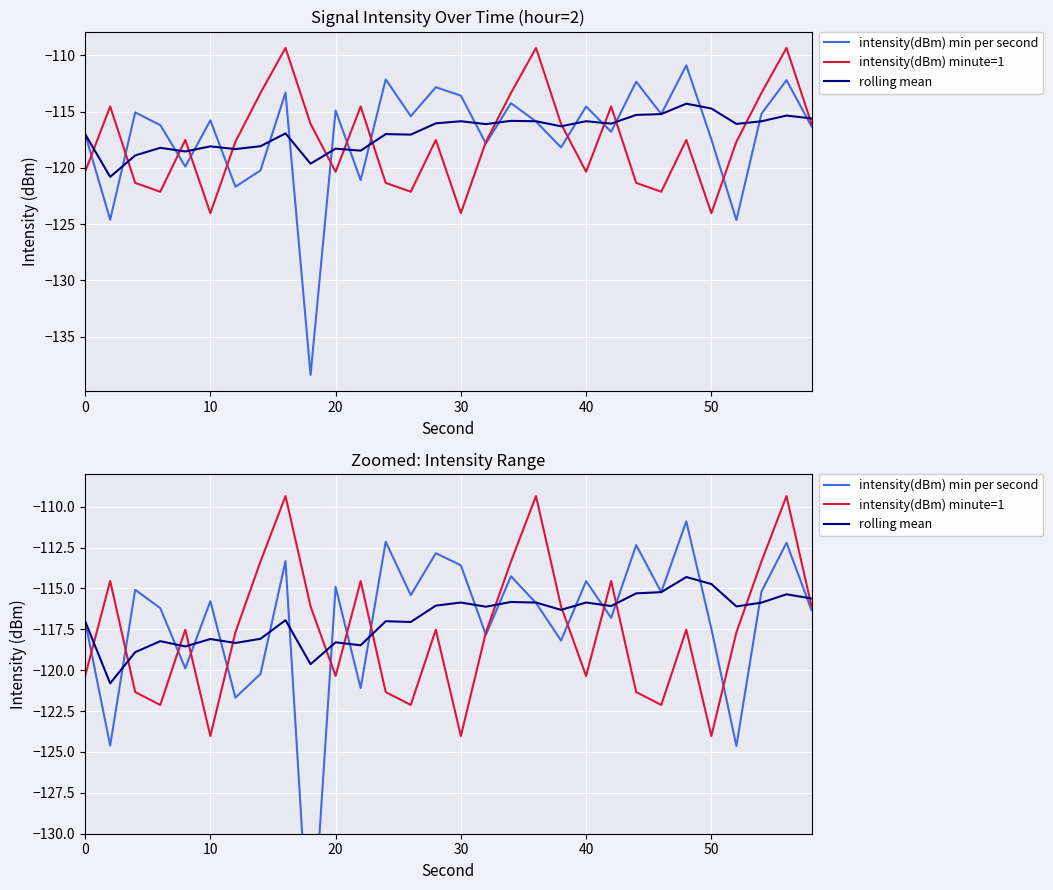

Which series has the largest total across all categories?

rolling mean